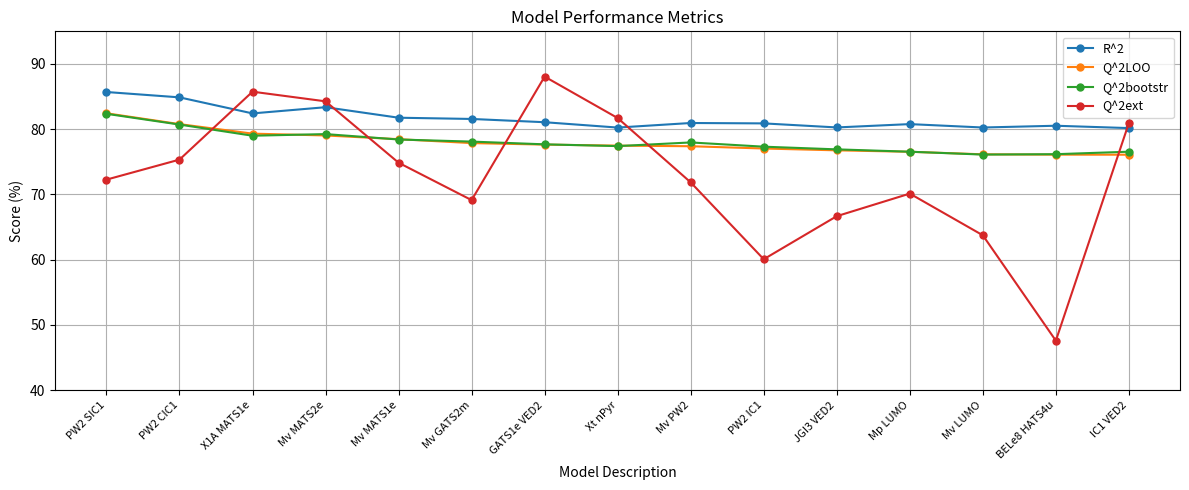

How many categories are shown in the chart?

15